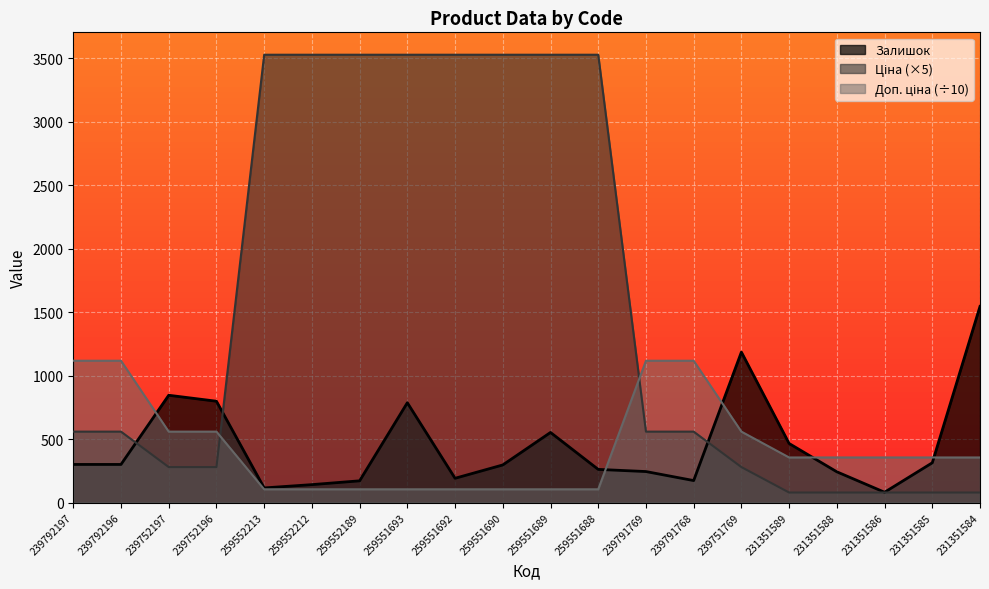

Is the value of Залишок at 259552213 greater than the value of Ціна at 259551690?

No